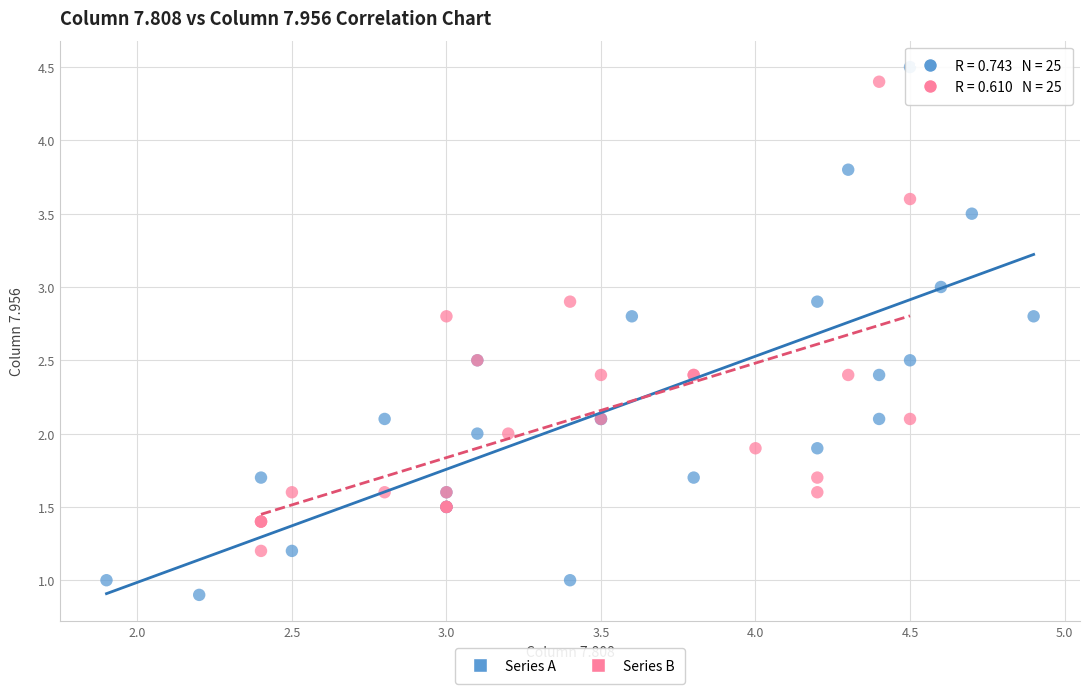

Which series has the largest Y range (max minus min)?

Series A